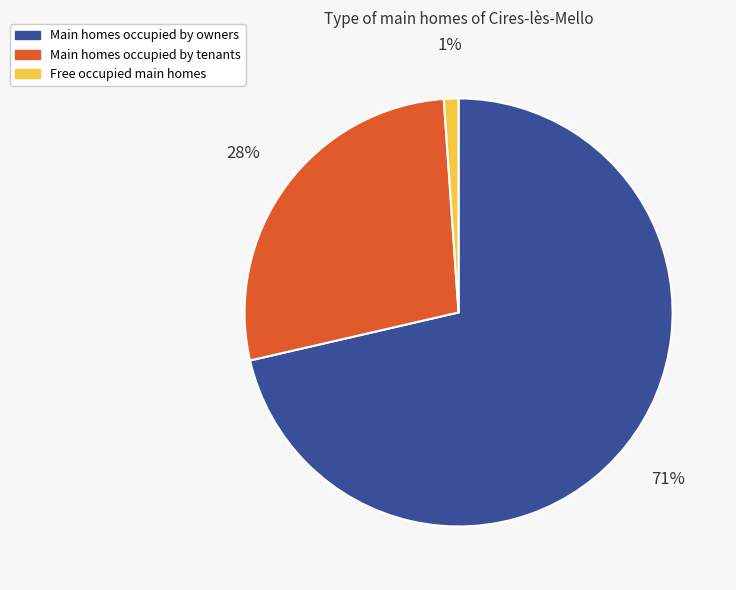

To the nearest percent, what is the average slice percentage?

33%